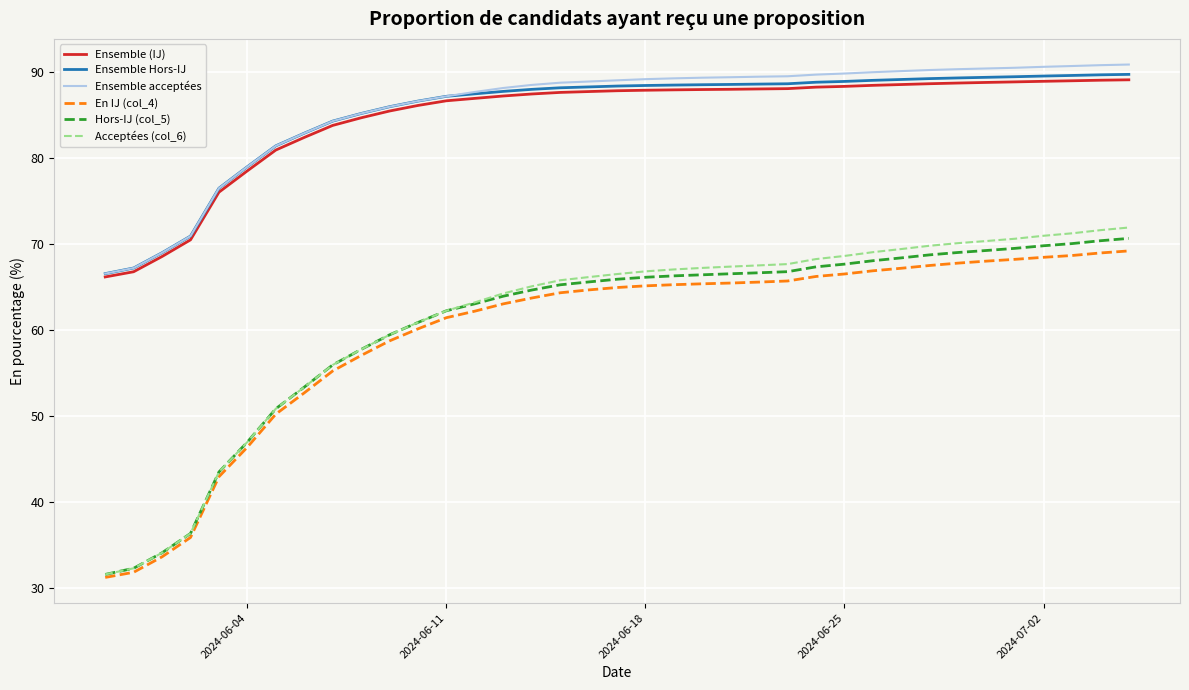

What is the smallest value displayed?

31.3